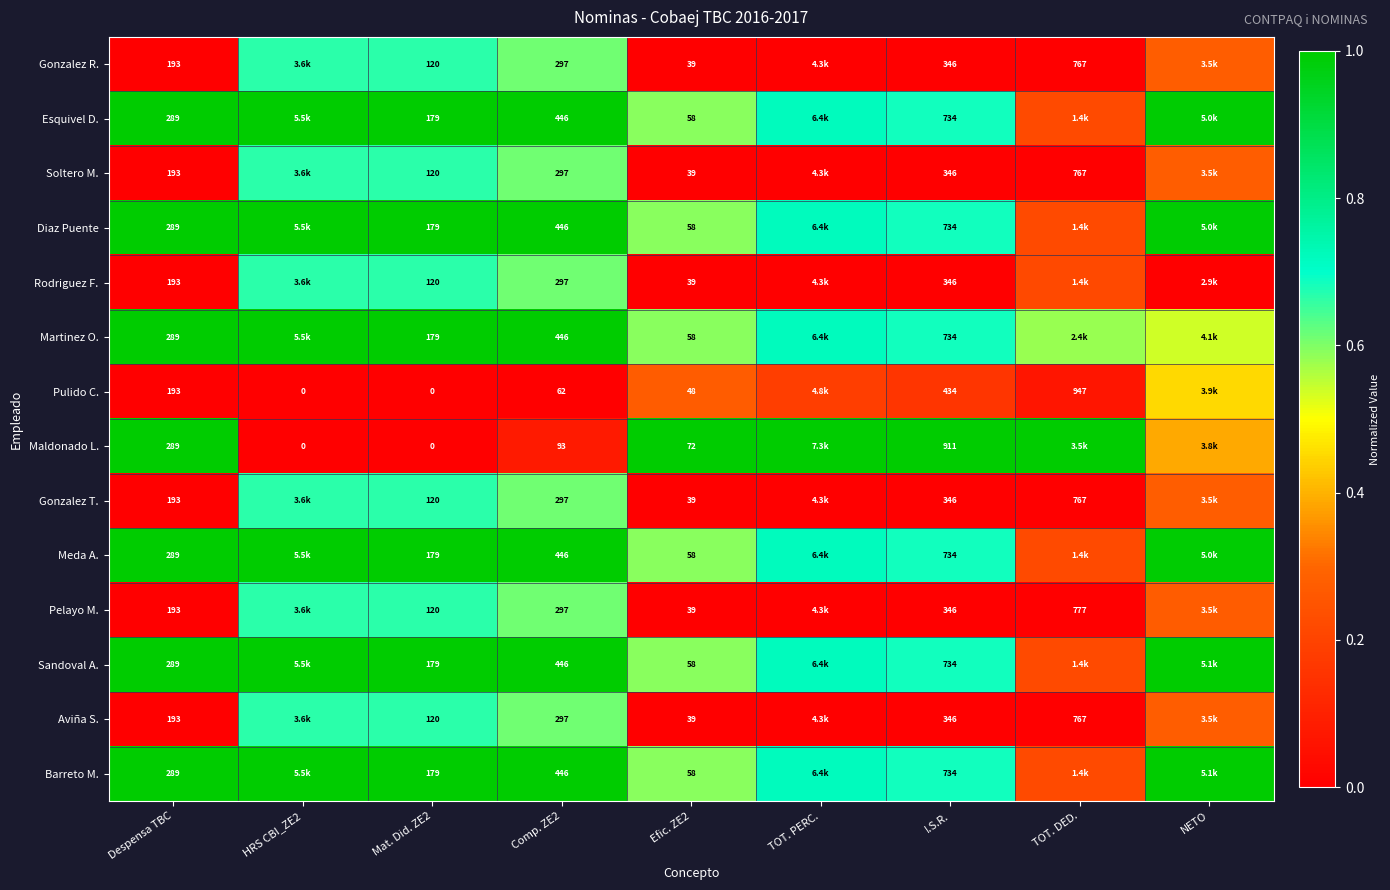

Is the value of Esquivel D. at Despensa TBC greater than the value of Sandoval A. at Comp. ZE2?

No